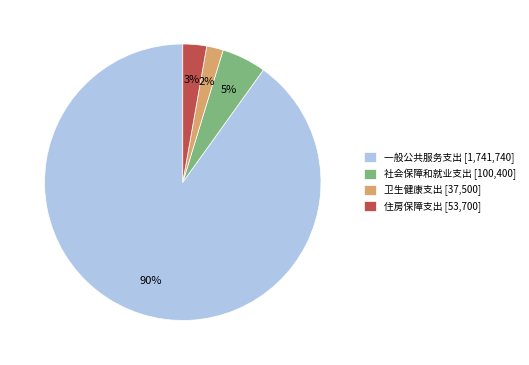

Is the sum of 一般公共服务支出 and 卫生健康支出 greater than half?

Yes